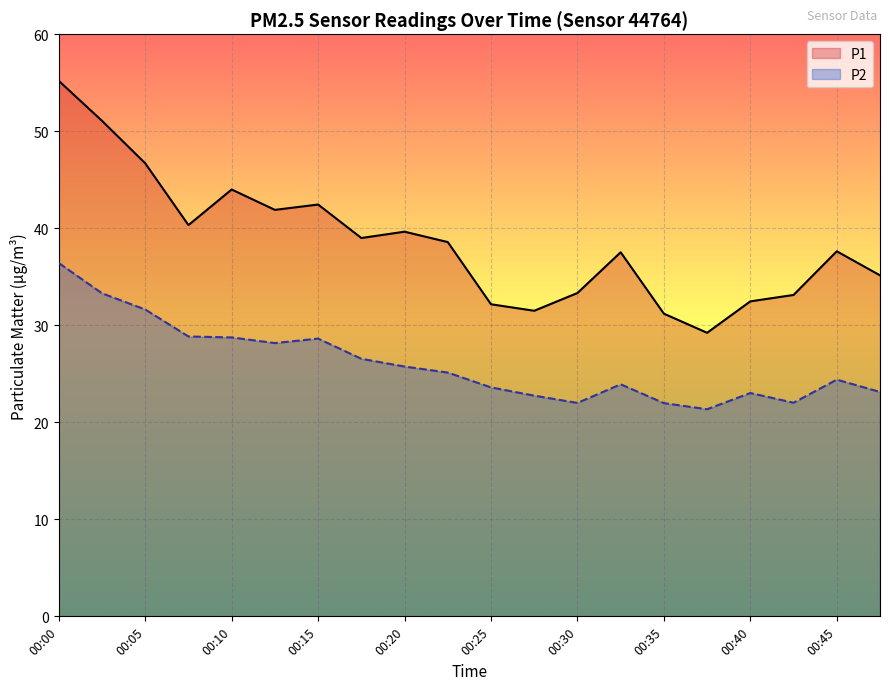

Which series changed the most between 00:05 and 00:10?

P2